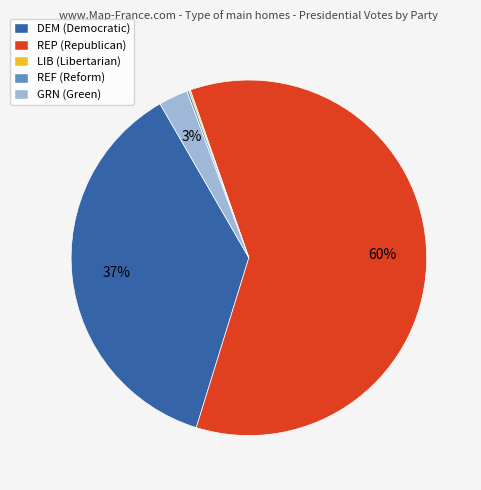

The DEM (Democratic) slice represents 37% of the pie. True or false?

True